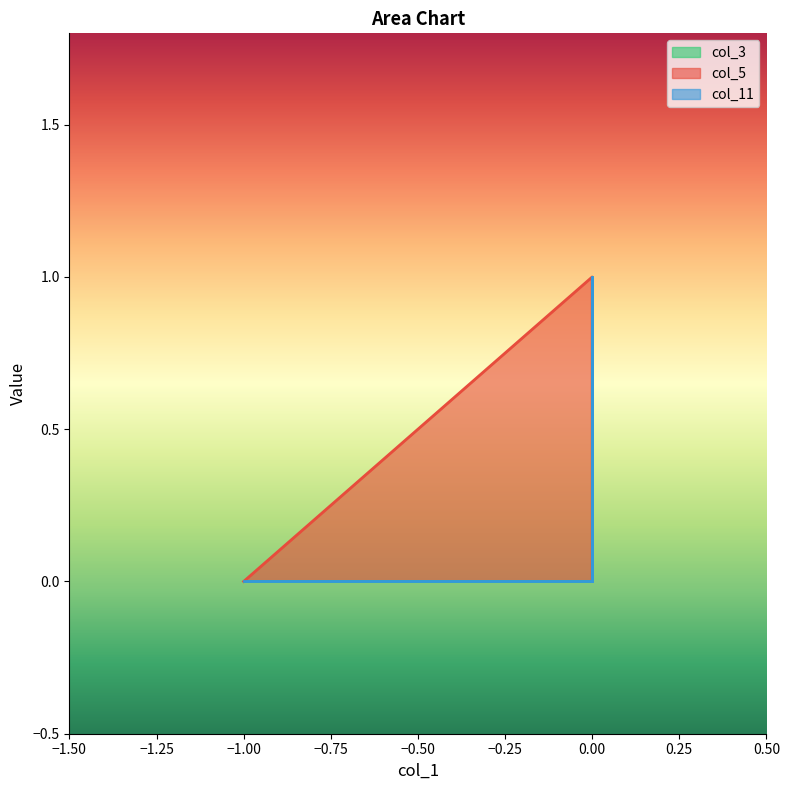

Which category has the lowest value in the col_5 series?

-1